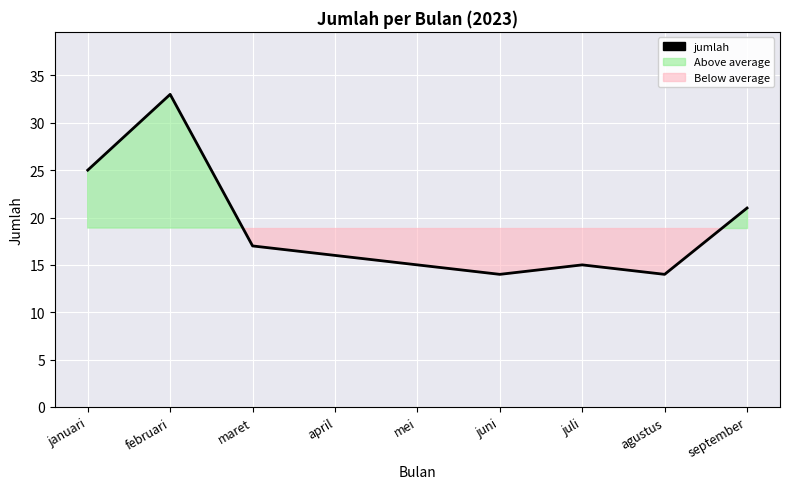

How many points are higher than both their immediate neighbors (excluding endpoints)?

2